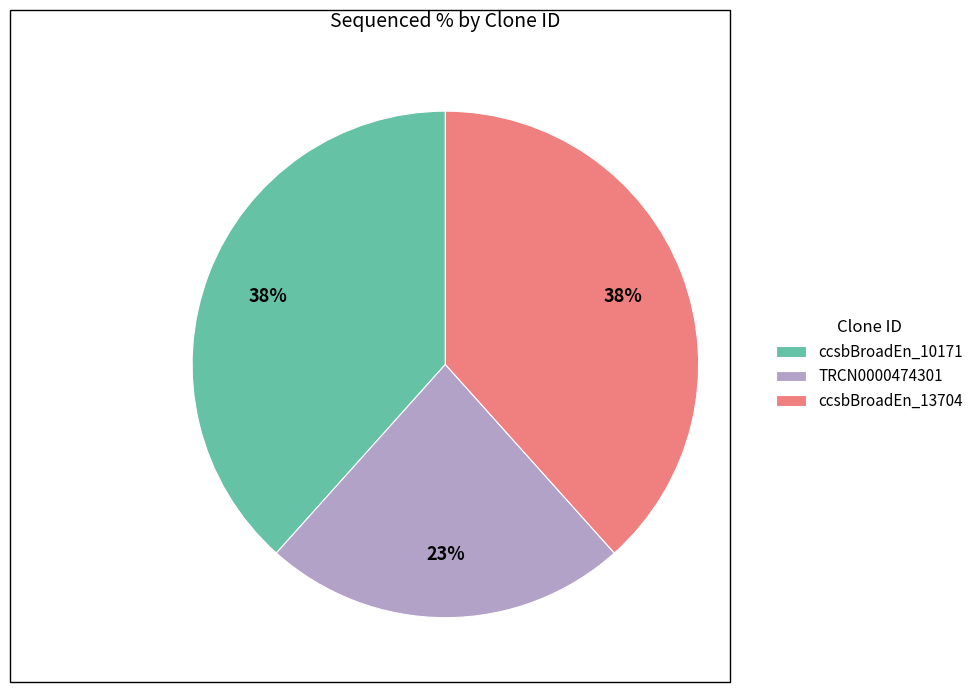

Does any single category account for the majority?

No